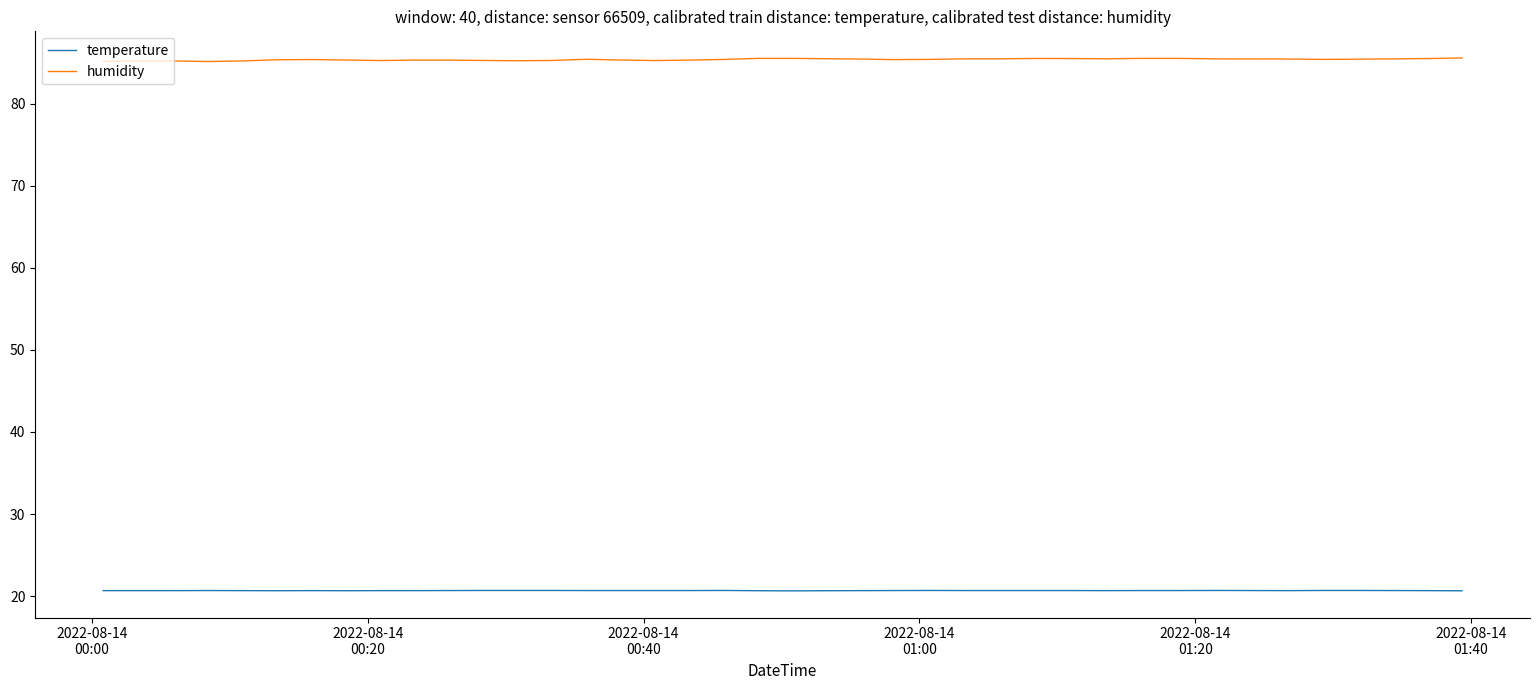

What is the maximum value for temperature?

20.7